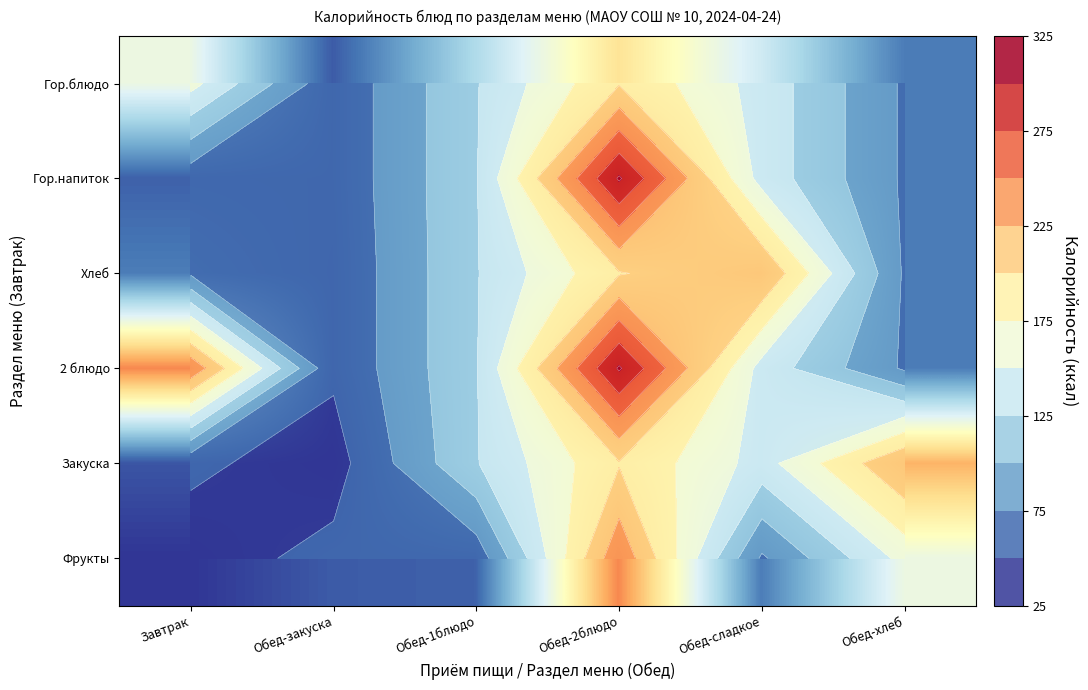

At Завтрак, list the series in order from largest to smallest.

2 блюдо, Гор.блюдо, Хлеб, Гор.напиток, Закуска, Фрукты